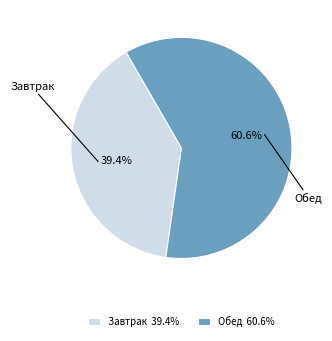

Which has a higher value, Завтрак or Обед?

Обед